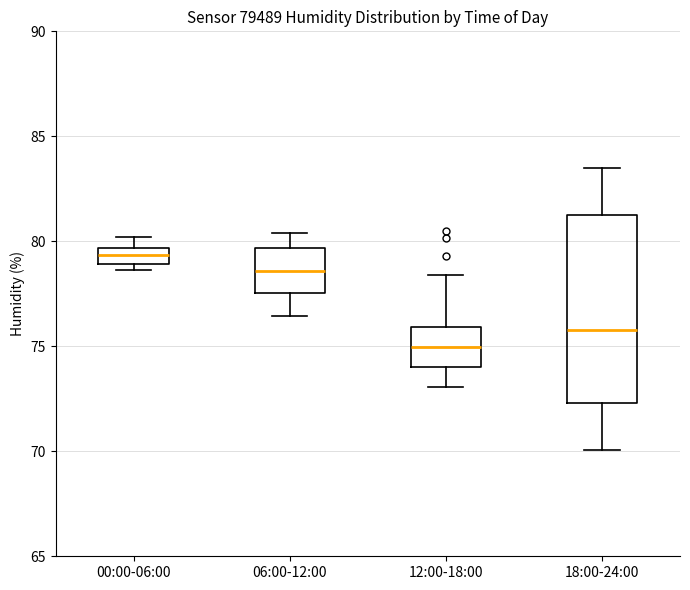

Reading left to right, transcribe this box plot: for each box, give where its median line is, the range the box spans, and where its two whiskers end, as read against the y-axis. The values are not printed on the chart, so give them approximately, as read against the axis.

00:00-06:00: median 79.5 (inside the box), box 79.0 to 79.5, whiskers 78.5 to 80.0
06:00-12:00: median 78.5, box 77.5 to 79.5, whiskers 76.5 to 80.5
12:00-18:00: median 75.0, box 74.0 to 76.0, whiskers 73.0 to 78.5
18:00-24:00: median 76.0, box 72.5 to 81.0, whiskers 70.0 to 83.5